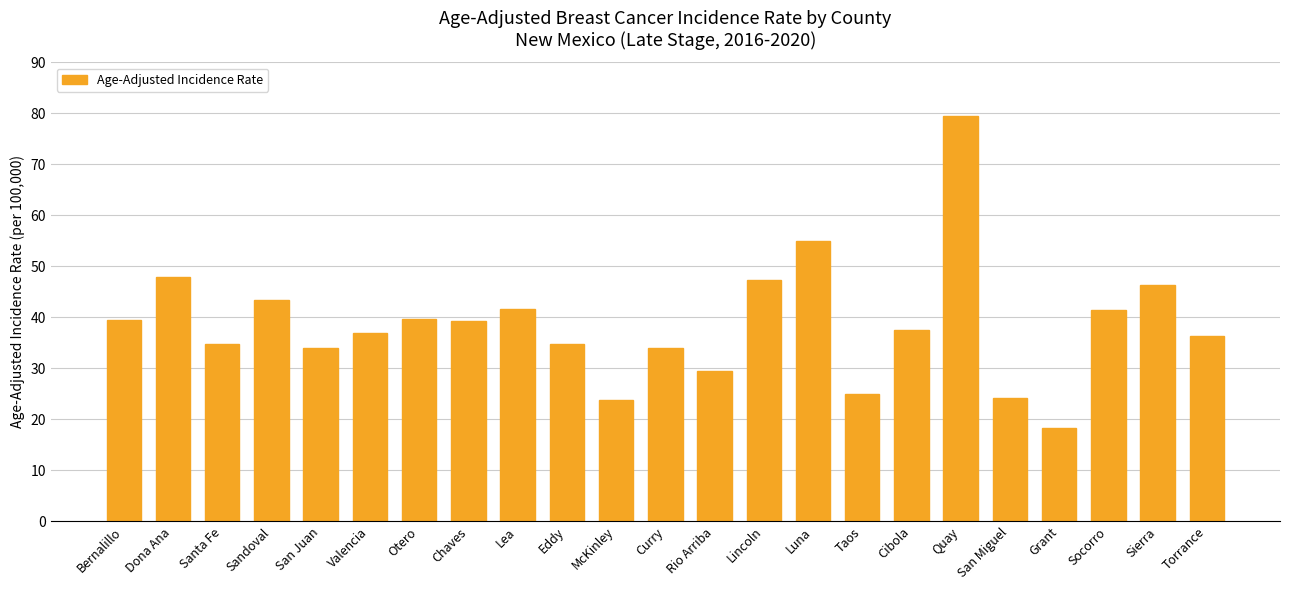

What is the smallest value displayed?

18.3